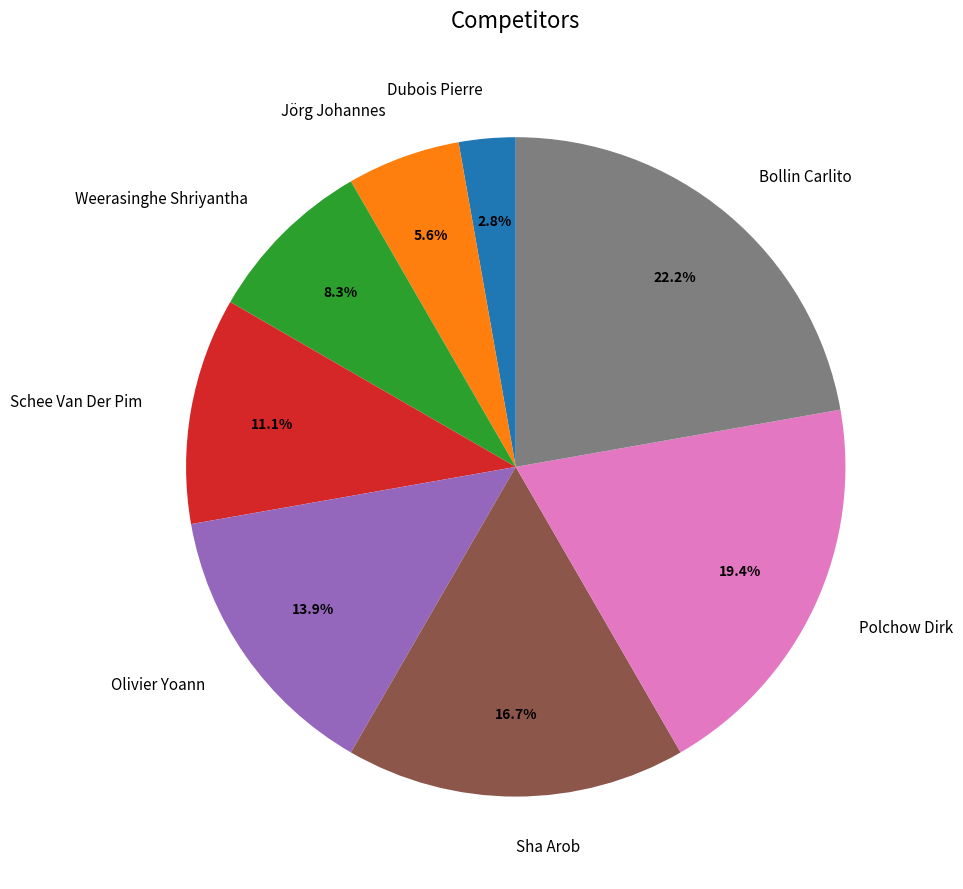

What is the smallest slice in the pie chart?

Dubois Pierre